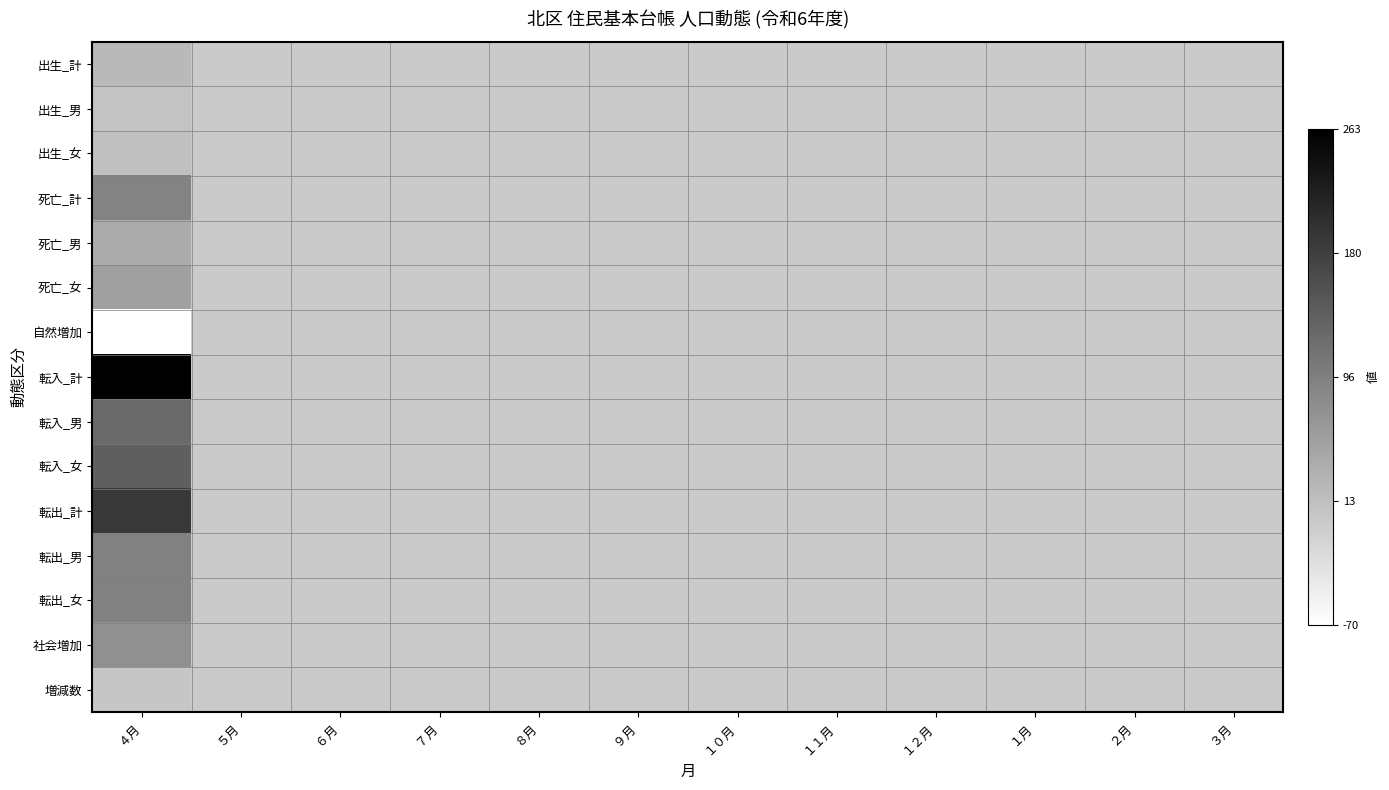

Rank the series by their maximum value, from lowest to highest.

自然増加, 増減数, 出生_男, 出生_女, 出生_計, 死亡_男, 死亡_女, 社会増加, 死亡_計, 転出_男, 転出_女, 転入_男, 転入_女, 転出_計, 転入_計